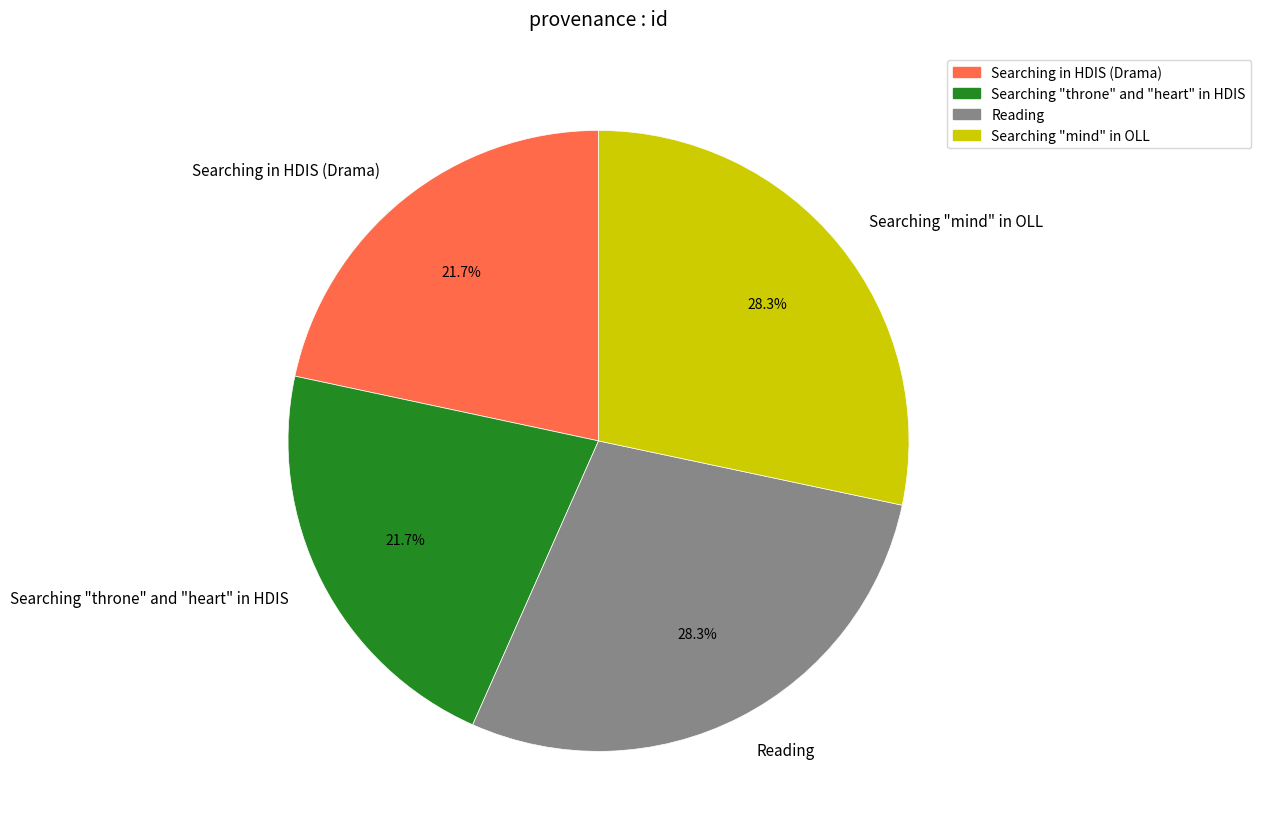

What percentage do Searching in HDIS (Drama) and Searching "throne" and "heart" in HDIS together represent?

43.4%